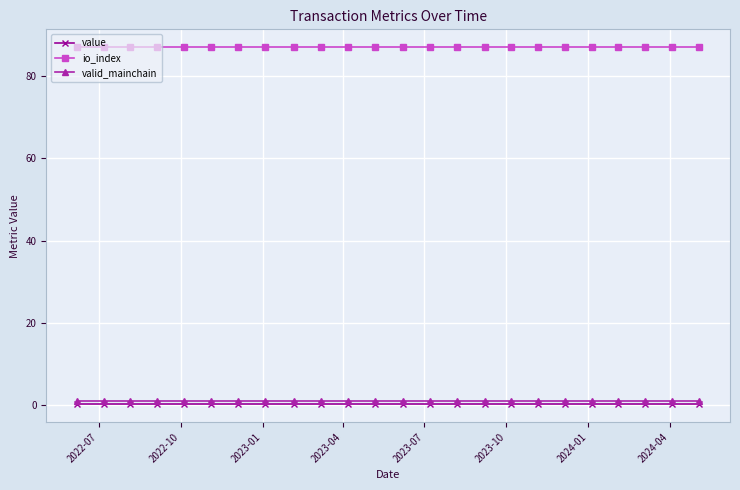

What is the average value of the value series?

0.2